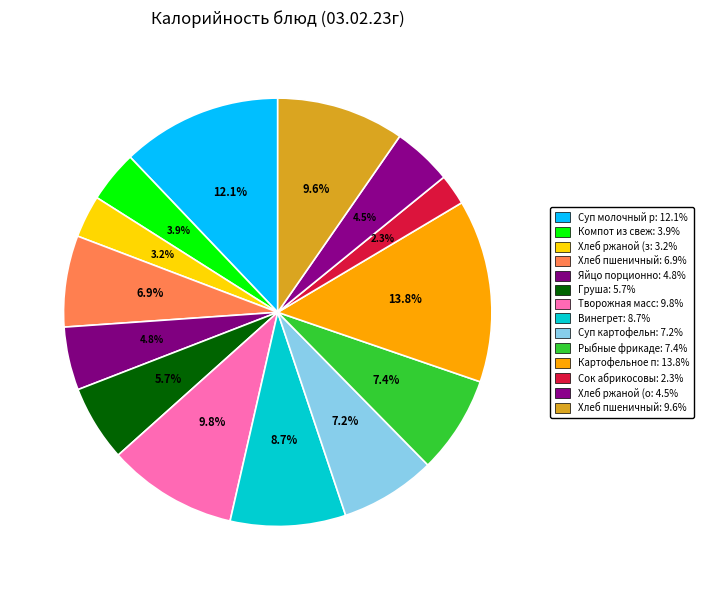

Which category has the smallest portion of the pie?

Сок абрикосовый